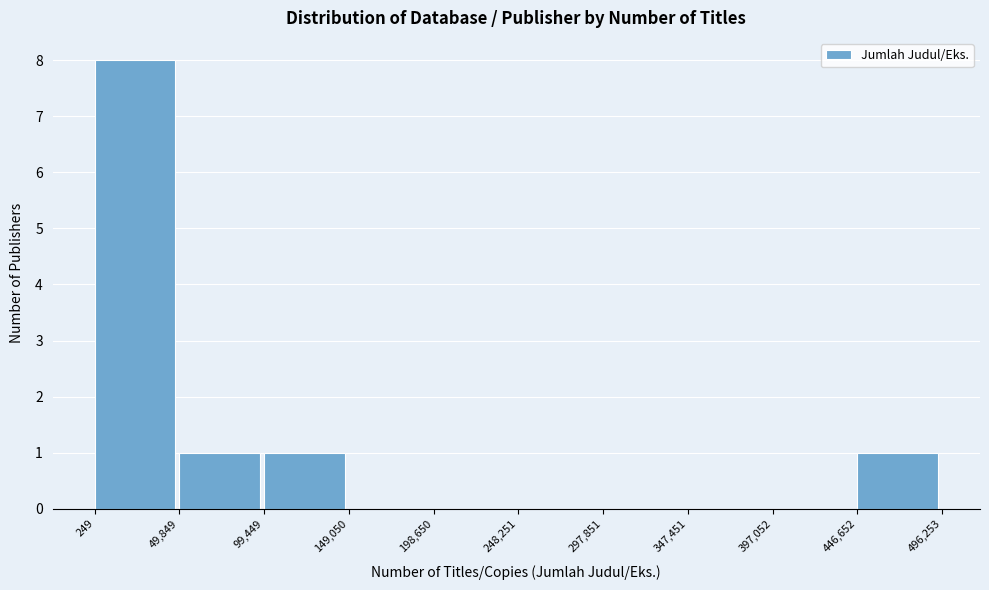

How tall is the bar that spans 49,849 to 99,449 on the x-axis? The values are not printed on the chart, so give them approximately, as read against the axis.

1